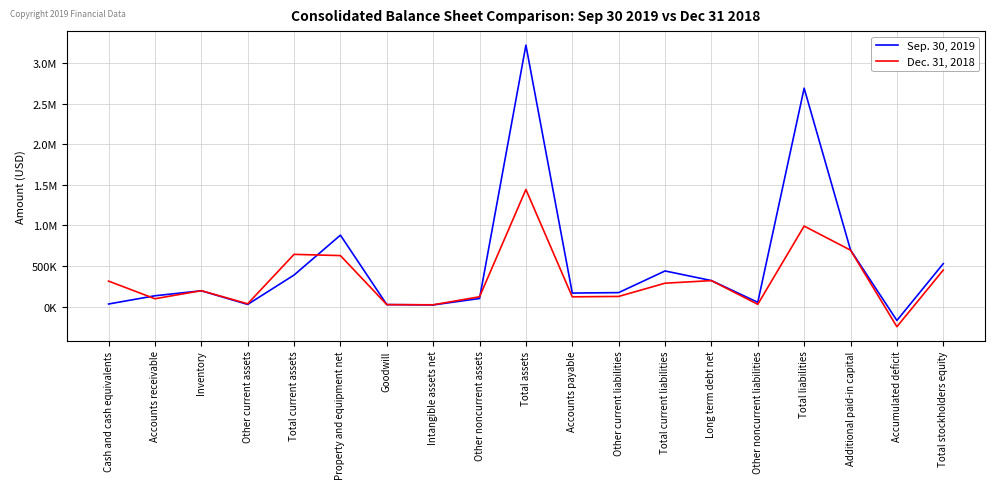

What is the difference between the highest and lowest values at Accumulated deficit?

76506